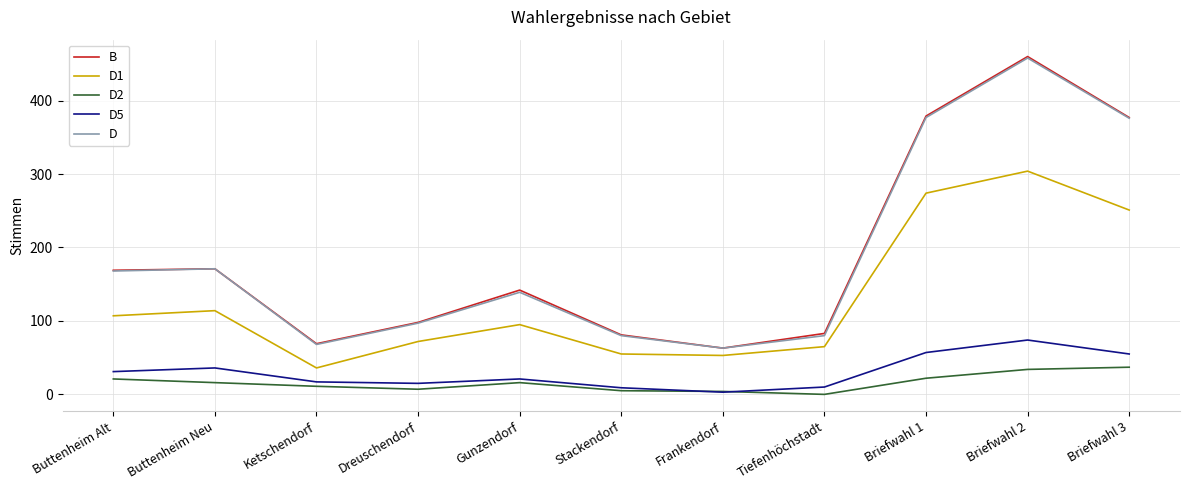

Which label corresponds to the largest value in the chart?

Briefwahl 2